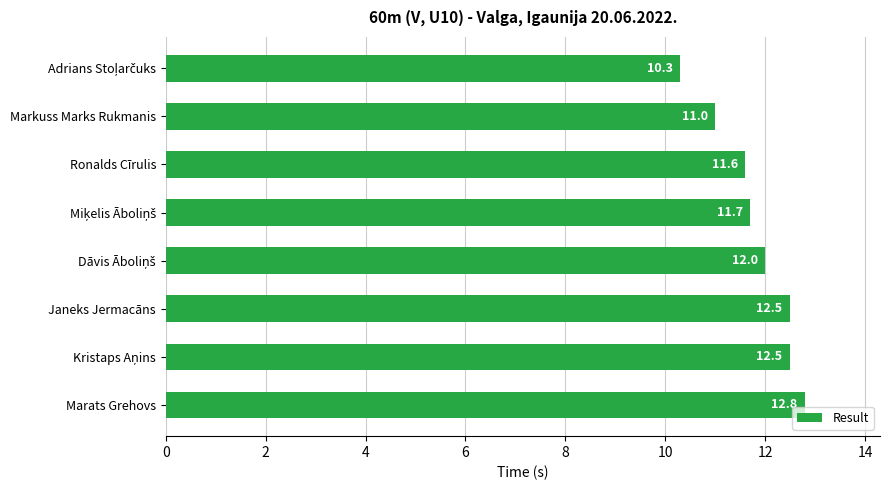

What is the minimum value shown in the chart?

10.3